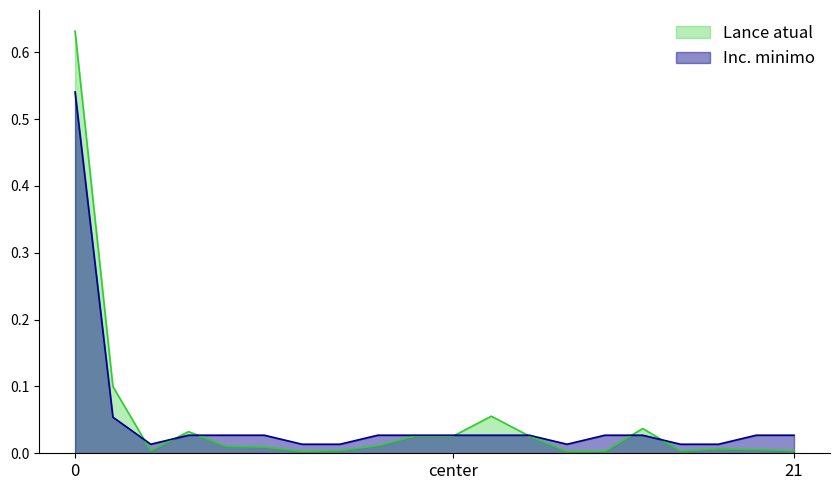

True or false: Inc. minimo and Lance atual intersect in this chart.

True